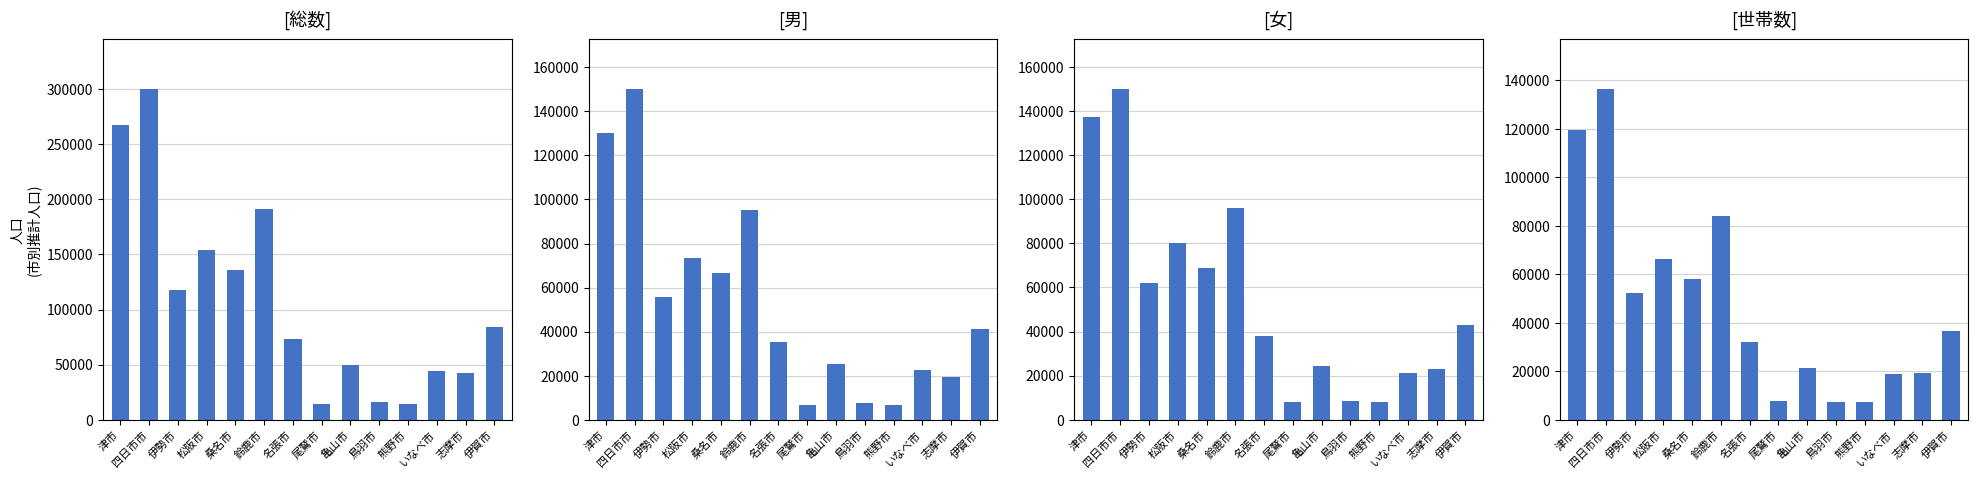

What is the label of the 4th bar from the left?

松阪市